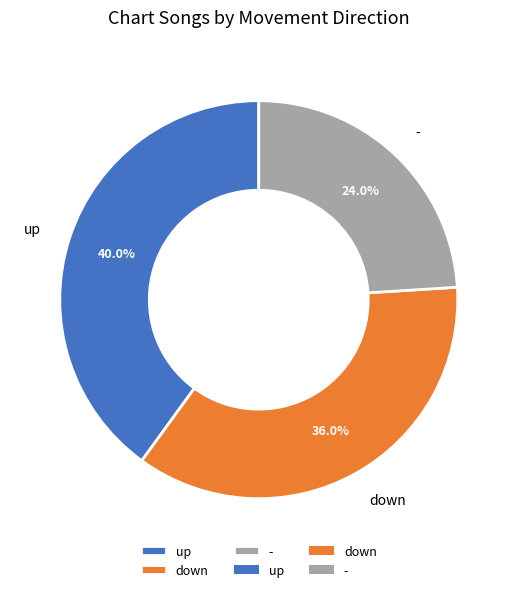

How many slices are in this pie chart?

3